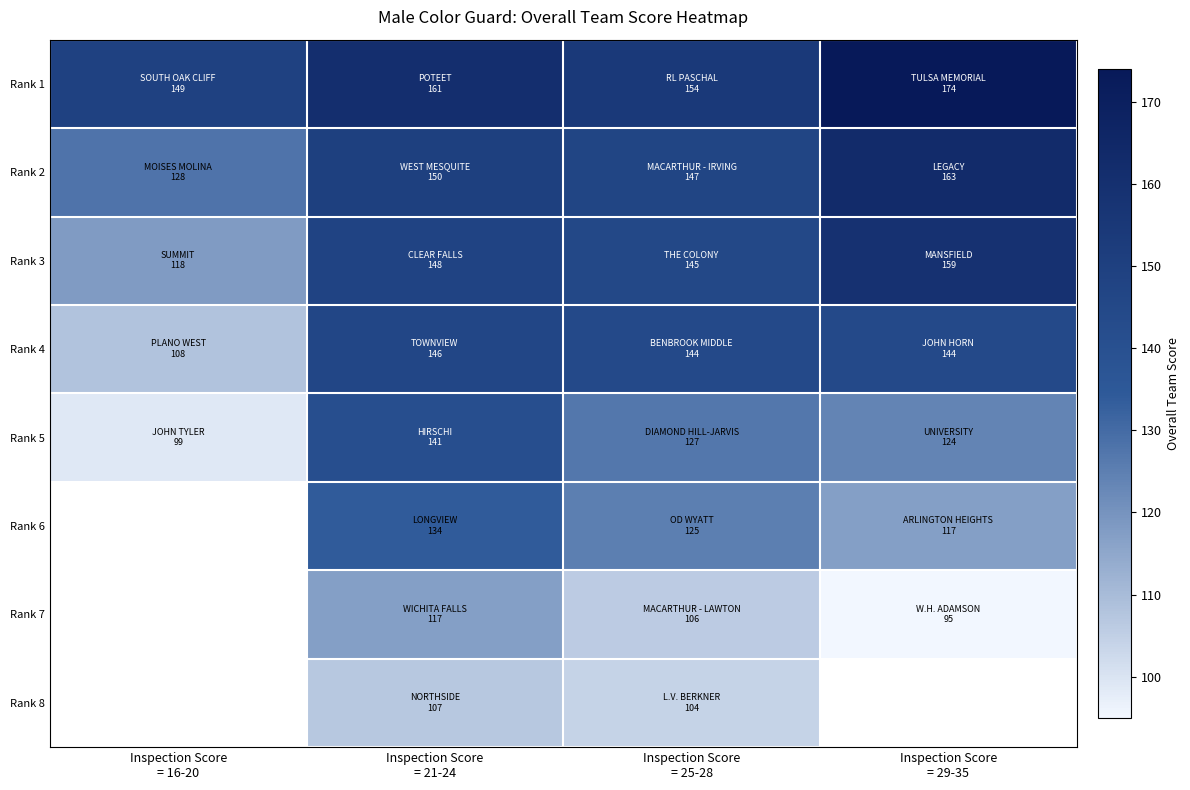

What is the difference between the maximum and second lowest values in the Rank 1 series?

20.0